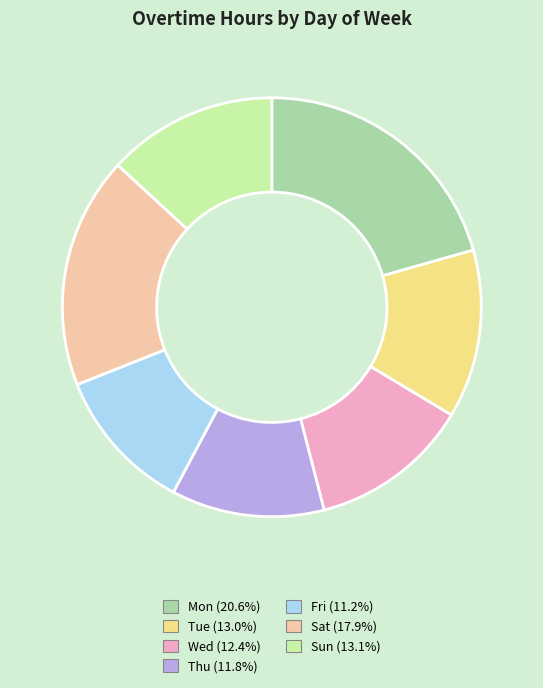

Is it true that Sat is 18% of the pie?

True